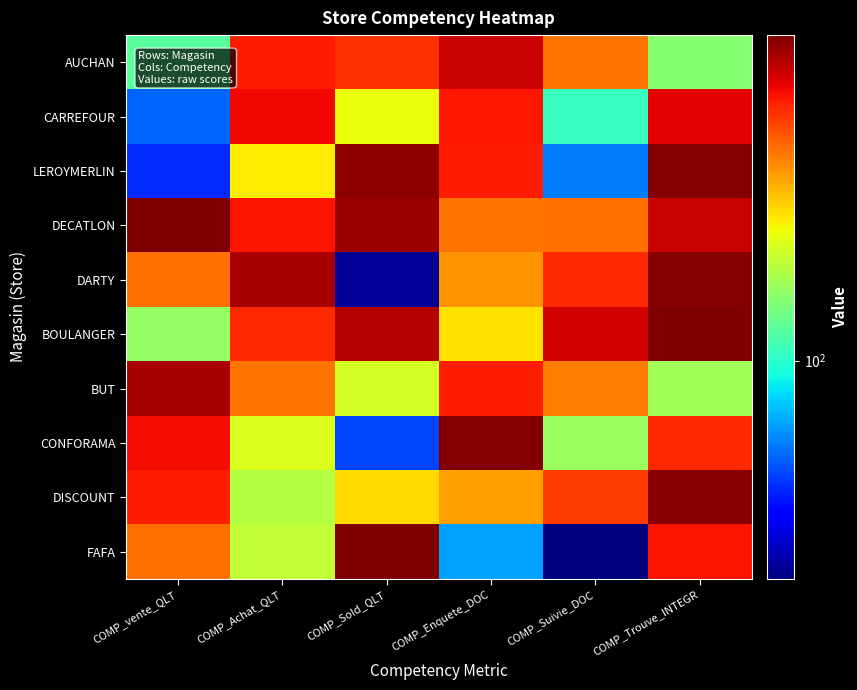

What is the greatest value displayed?

897